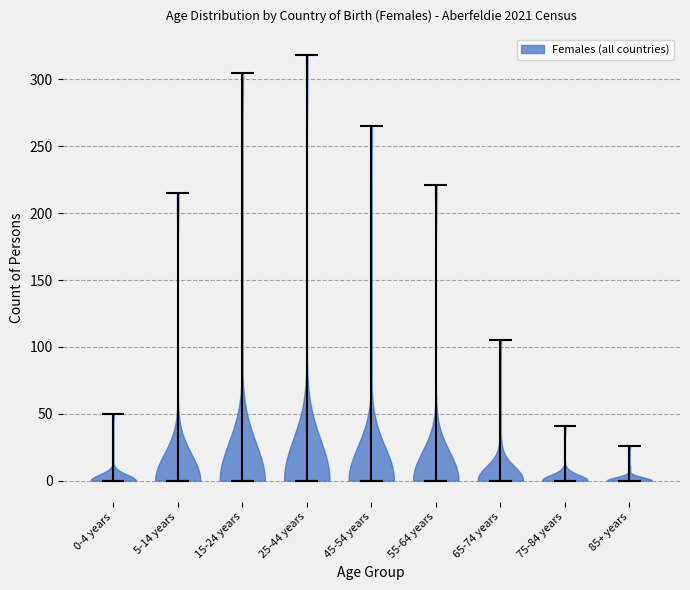

Reading left to right, read every violin against the y-axis: where its median line is, and the lowest and highest points it reaches. The values are not printed on the chart, so give them approximately, as read against the axis.

0-4 years: median line 0, lowest point 0, highest point 50
5-14 years: median line 0, lowest point 0, highest point 215
15-24 years: median line 0, lowest point 0, highest point 305
25-44 years: median line 0, lowest point 0, highest point 320
45-54 years: median line 0, lowest point 0, highest point 265
55-64 years: median line 0, lowest point 0, highest point 220
65-74 years: median line 0, lowest point 0, highest point 105
75-84 years: median line 0, lowest point 0, highest point 40
85+ years: median line 0, lowest point 0, highest point 25